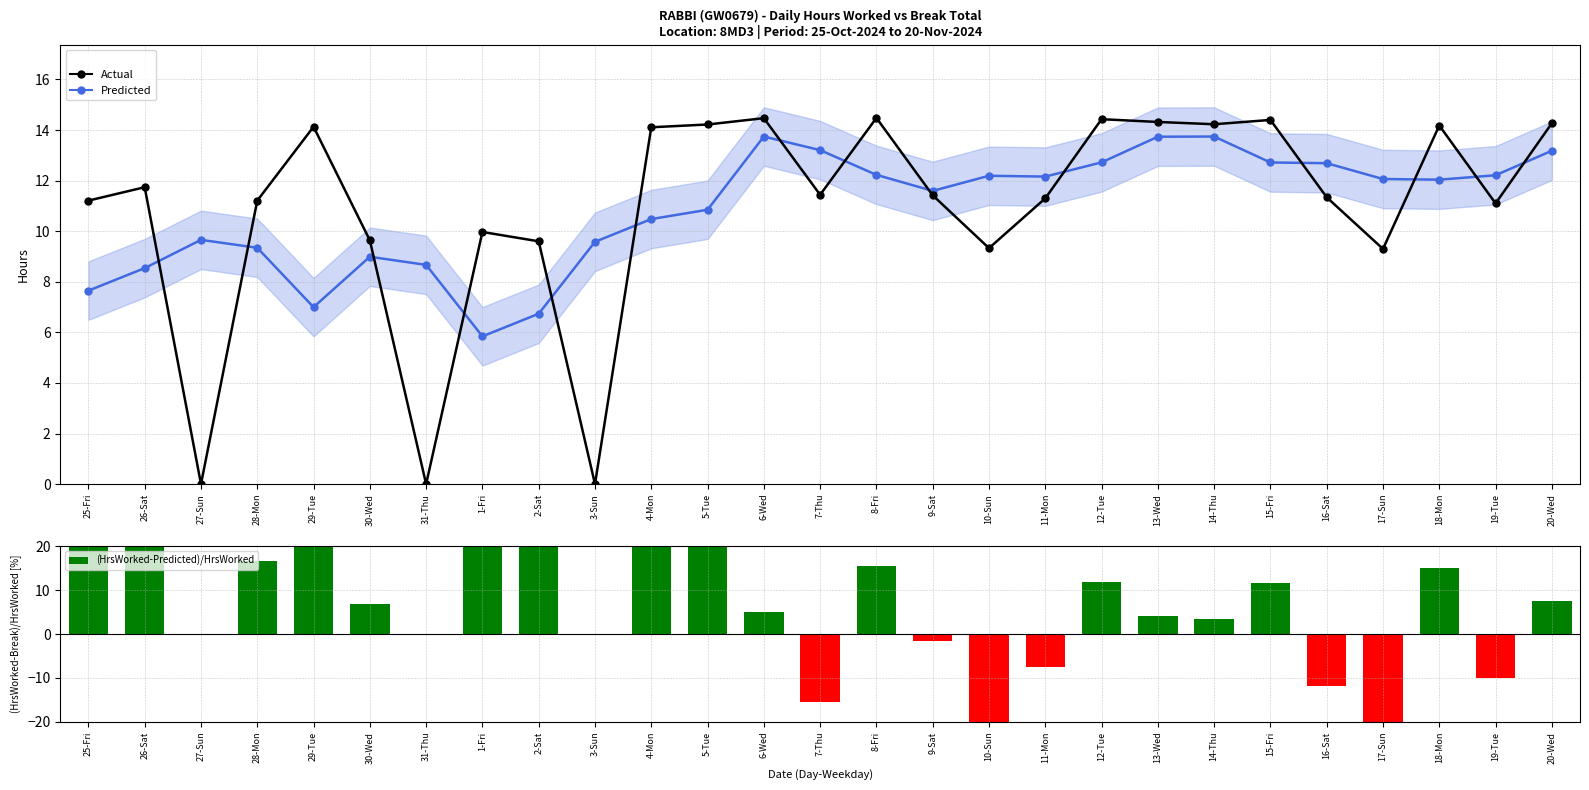

True or false: (HrsWorked-Predicted)/HrsWorked has a value of 29.8 at 2-Sat.

True